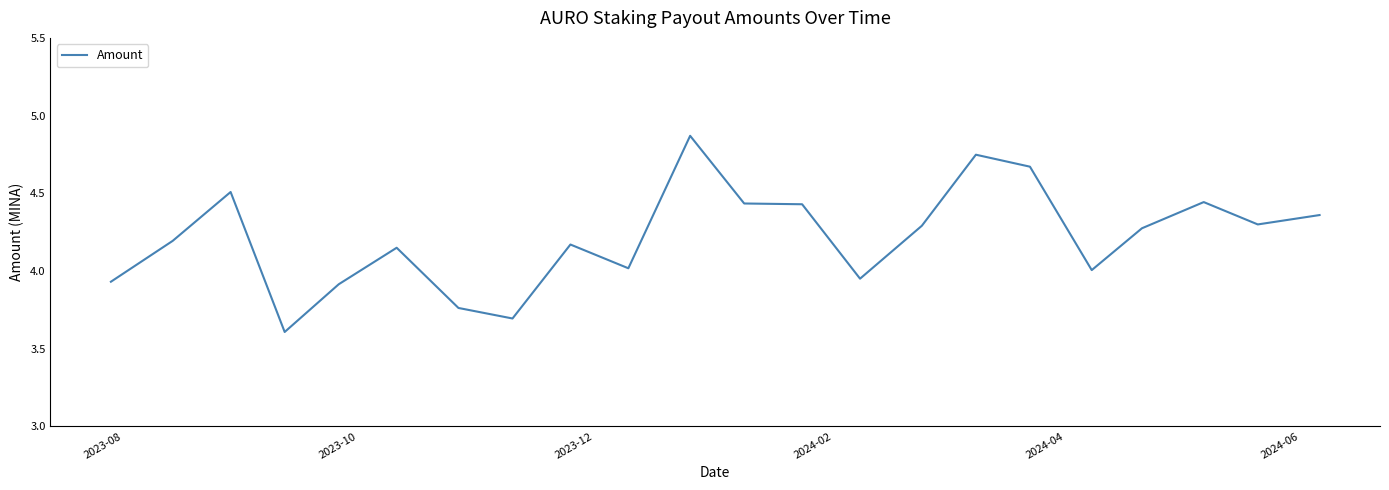

What is the smallest value displayed?

3.6